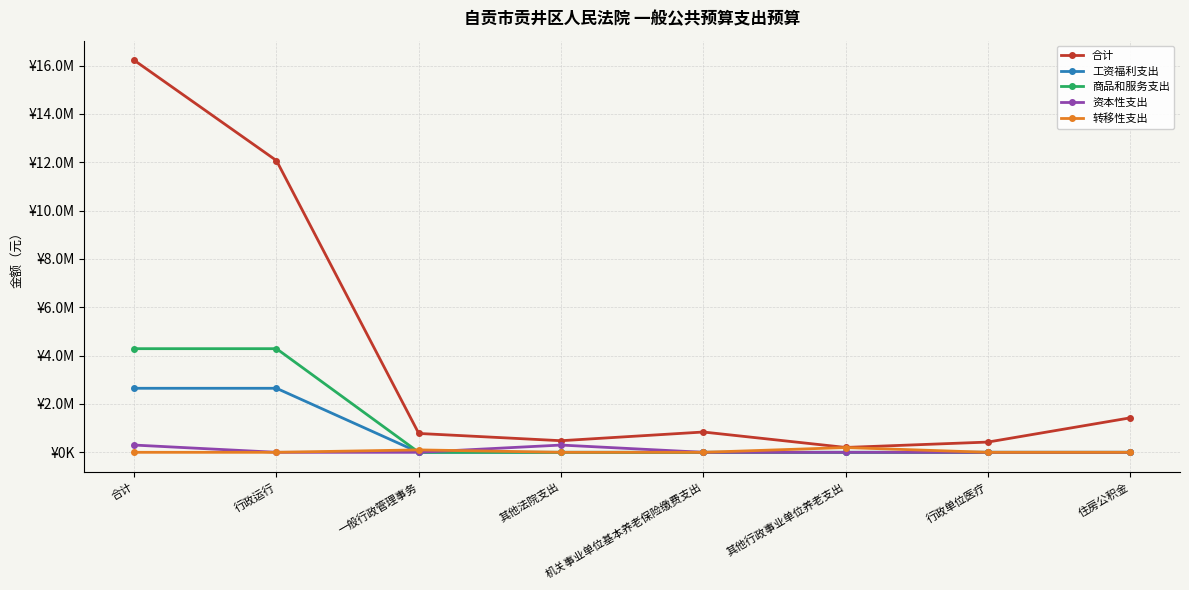

At which category is the sum across all series the highest?

合计